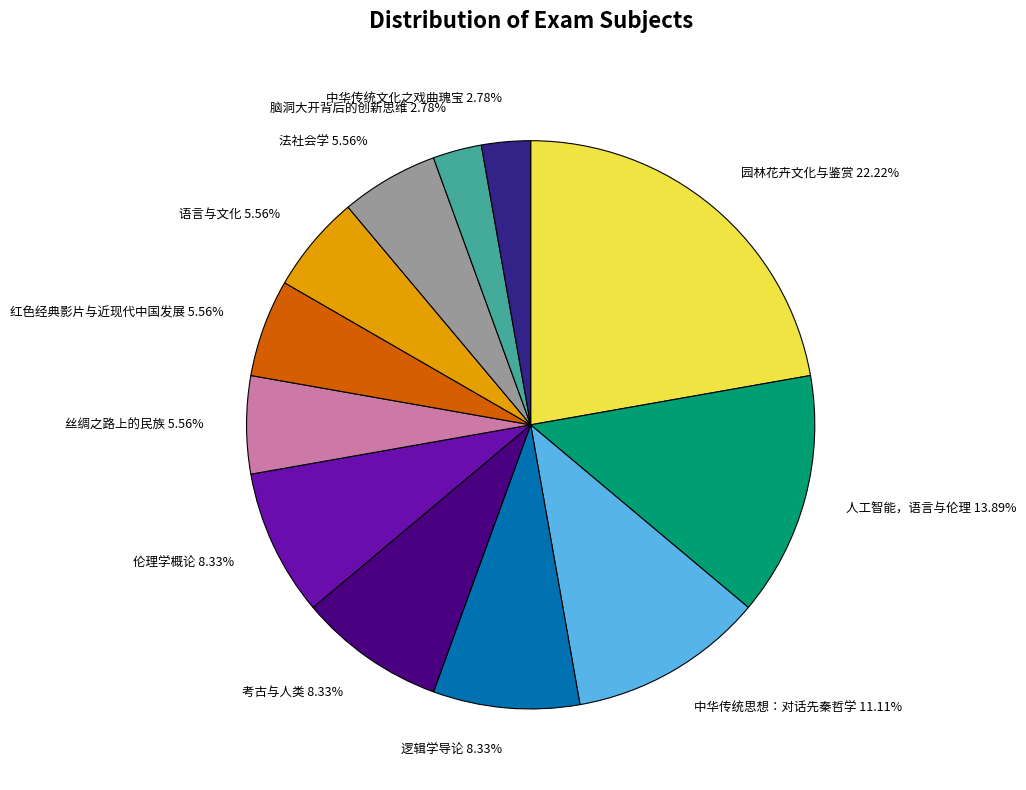

Between 语言与文化 5.56% and 考古与人类 8.33%, which is larger?

考古与人类 8.33%